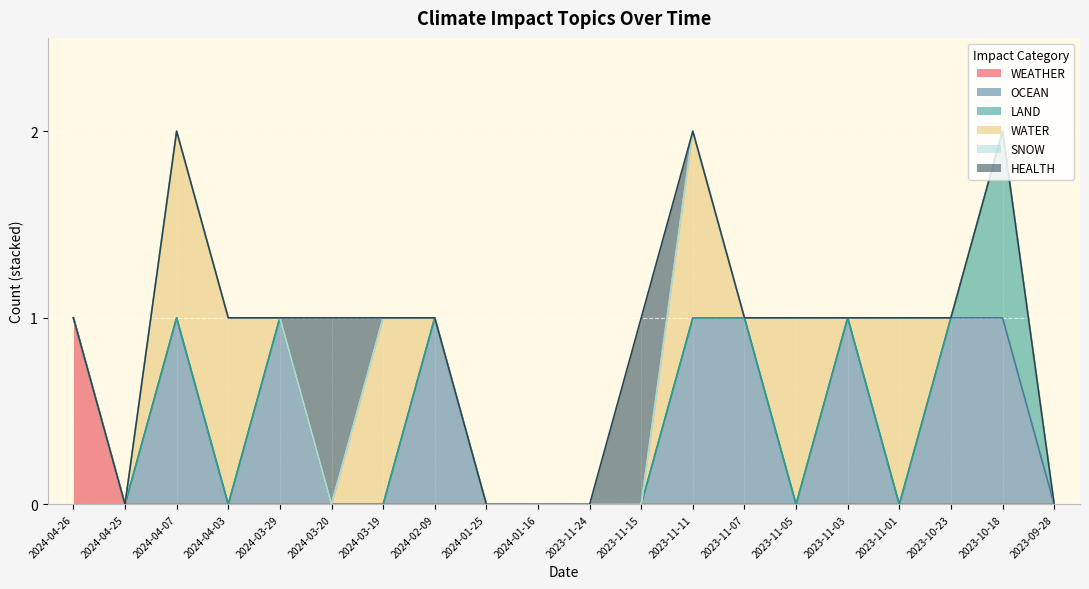

Reading left to right, extract all data points from this chart.

WEATHER: 2024-04-26=1	2024-04-25=0	2024-04-07=0	2024-04-03=0	2024-03-29=0	2024-03-20=0	2024-03-19=0	2024-02-09=0	2024-01-25=0	2024-01-16=0	2023-11-24=0	2023-11-15=0	2023-11-11=0	2023-11-07=0	2023-11-05=0	2023-11-03=0	2023-11-01=0	2023-10-23=0	2023-10-18=0	2023-09-28=0
OCEAN: 2024-04-26=0	2024-04-25=0	2024-04-07=1	2024-04-03=0	2024-03-29=1	2024-03-20=0	2024-03-19=0	2024-02-09=1	2024-01-25=0	2024-01-16=0	2023-11-24=0	2023-11-15=0	2023-11-11=1	2023-11-07=1	2023-11-05=0	2023-11-03=1	2023-11-01=0	2023-10-23=1	2023-10-18=1	2023-09-28=0
LAND: 2024-04-26=0	2024-04-25=0	2024-04-07=0	2024-04-03=0	2024-03-29=0	2024-03-20=0	2024-03-19=0	2024-02-09=0	2024-01-25=0	2024-01-16=0	2023-11-24=0	2023-11-15=0	2023-11-11=0	2023-11-07=0	2023-11-05=0	2023-11-03=0	2023-11-01=0	2023-10-23=0	2023-10-18=1	2023-09-28=0
WATER: 2024-04-26=0	2024-04-25=0	2024-04-07=1	2024-04-03=1	2024-03-29=0	2024-03-20=0	2024-03-19=1	2024-02-09=0	2024-01-25=0	2024-01-16=0	2023-11-24=0	2023-11-15=0	2023-11-11=1	2023-11-07=0	2023-11-05=1	2023-11-03=0	2023-11-01=1	2023-10-23=0	2023-10-18=0	2023-09-28=0
SNOW: 2024-04-26=0	2024-04-25=0	2024-04-07=0	2024-04-03=0	2024-03-29=0	2024-03-20=0	2024-03-19=0	2024-02-09=0	2024-01-25=0	2024-01-16=0	2023-11-24=0	2023-11-15=0	2023-11-11=0	2023-11-07=0	2023-11-05=0	2023-11-03=0	2023-11-01=0	2023-10-23=0	2023-10-18=0	2023-09-28=0
HEALTH: 2024-04-26=0	2024-04-25=0	2024-04-07=0	2024-04-03=0	2024-03-29=0	2024-03-20=1	2024-03-19=0	2024-02-09=0	2024-01-25=0	2024-01-16=0	2023-11-24=0	2023-11-15=1	2023-11-11=0	2023-11-07=0	2023-11-05=0	2023-11-03=0	2023-11-01=0	2023-10-23=0	2023-10-18=0	2023-09-28=0